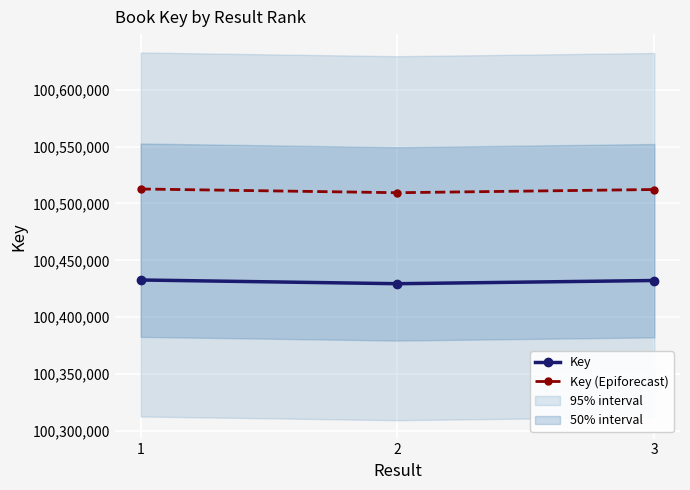

The value of Key (Epiforecast) at 3 is 156752879. True or false?

False